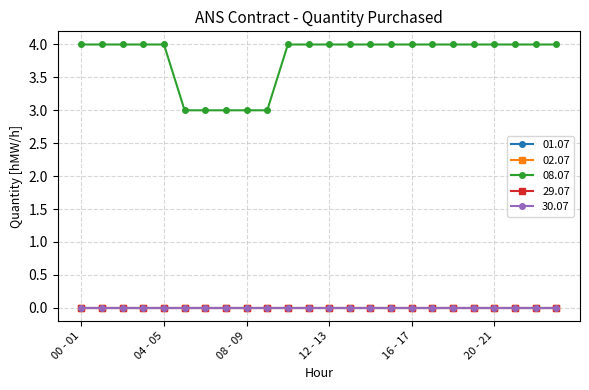

Does the chart have visible grid lines?

Yes